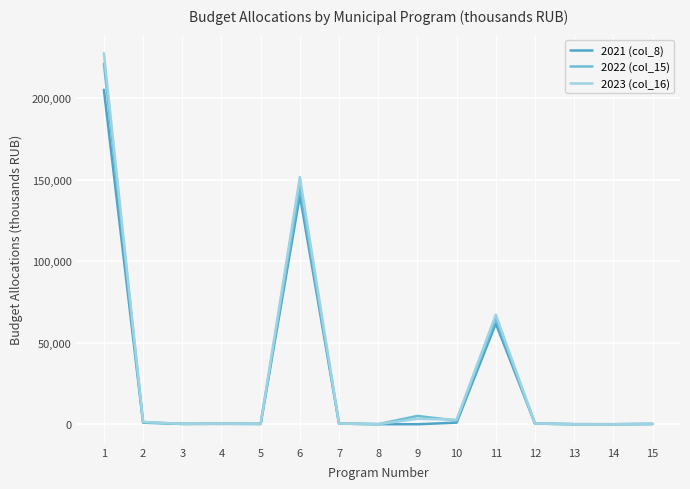

Does the chart have visible grid lines?

Yes